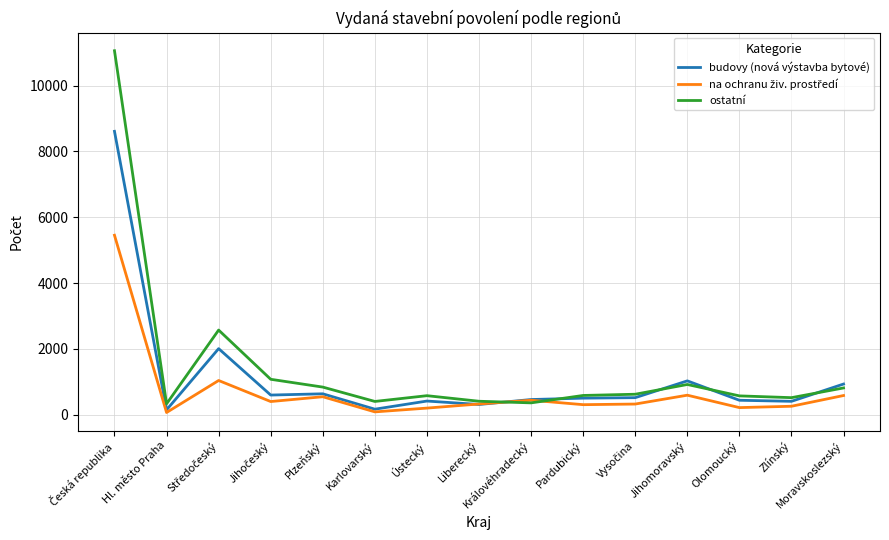

What is the total value across all series at Moravskoslezský?

2337